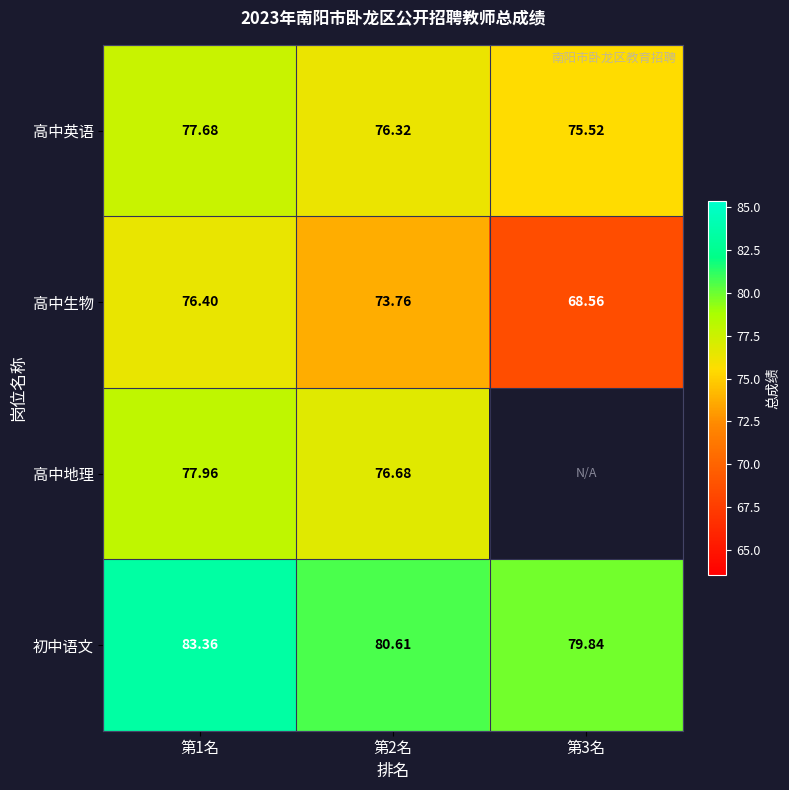

The 高中地理 series shows 32.5 at 第2名. True or false?

False